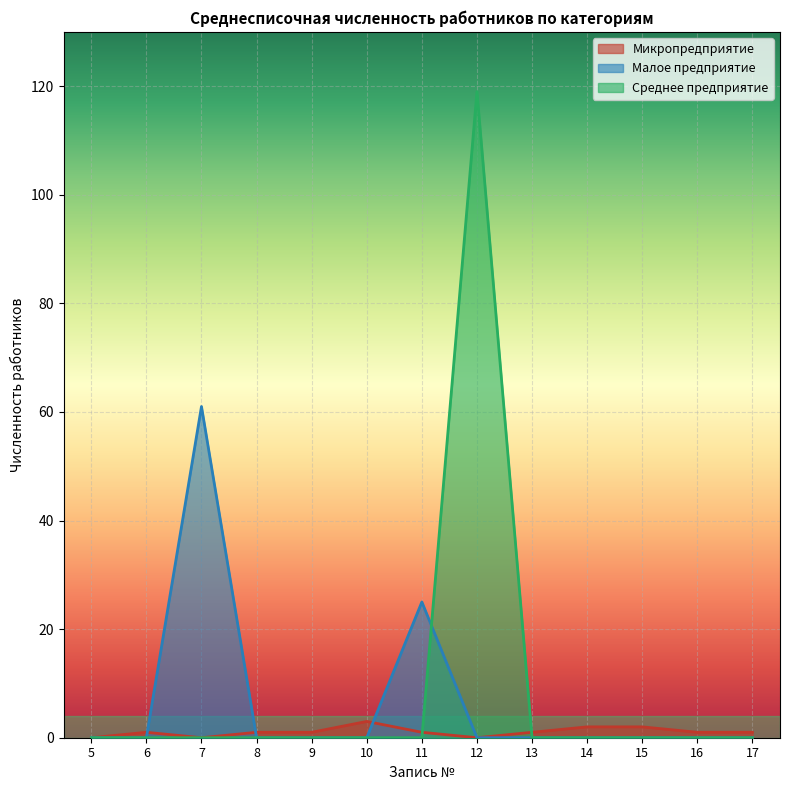

In Среднее предприятие, how many points are higher than both neighbors (excluding endpoints)?

1